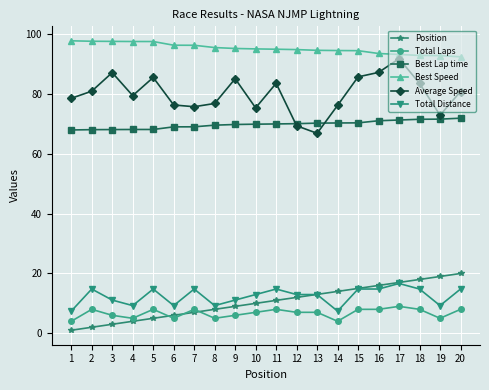

How many distinct data groups are displayed?

6